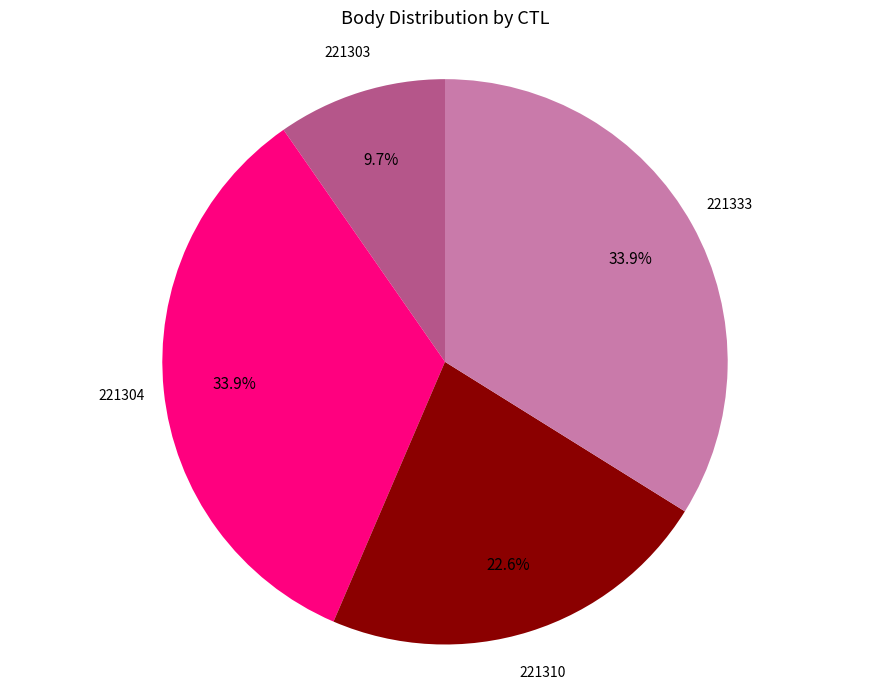

Is there a majority slice in this chart?

No